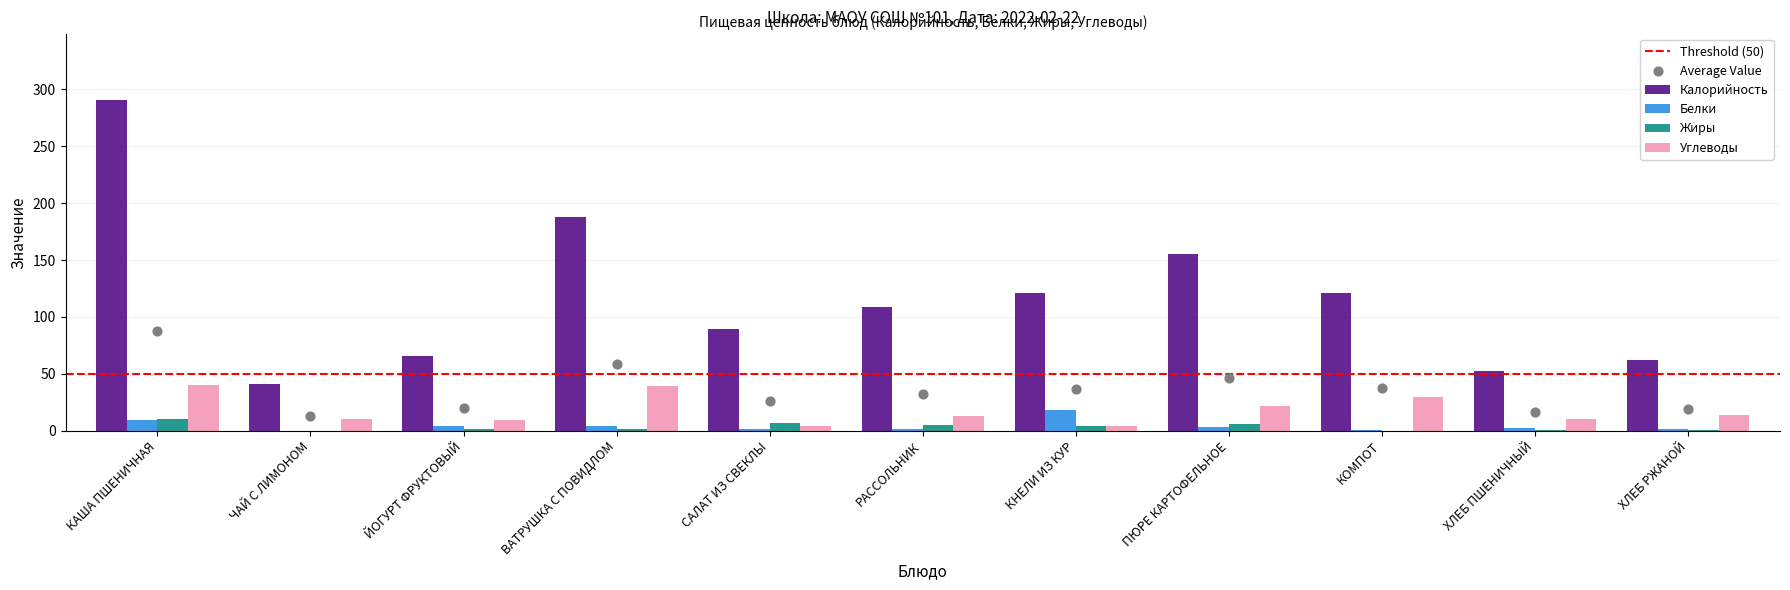

What are all the series names shown in the legend?

Калорийность, Белки, Жиры, Углеводы